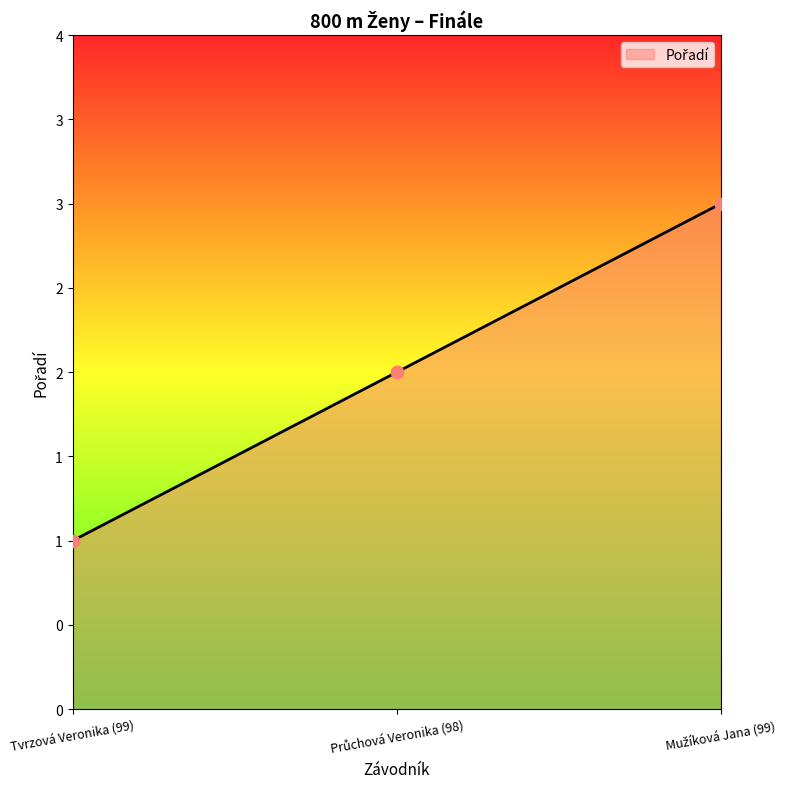

Is this an area chart (filled region under the line)?

Yes